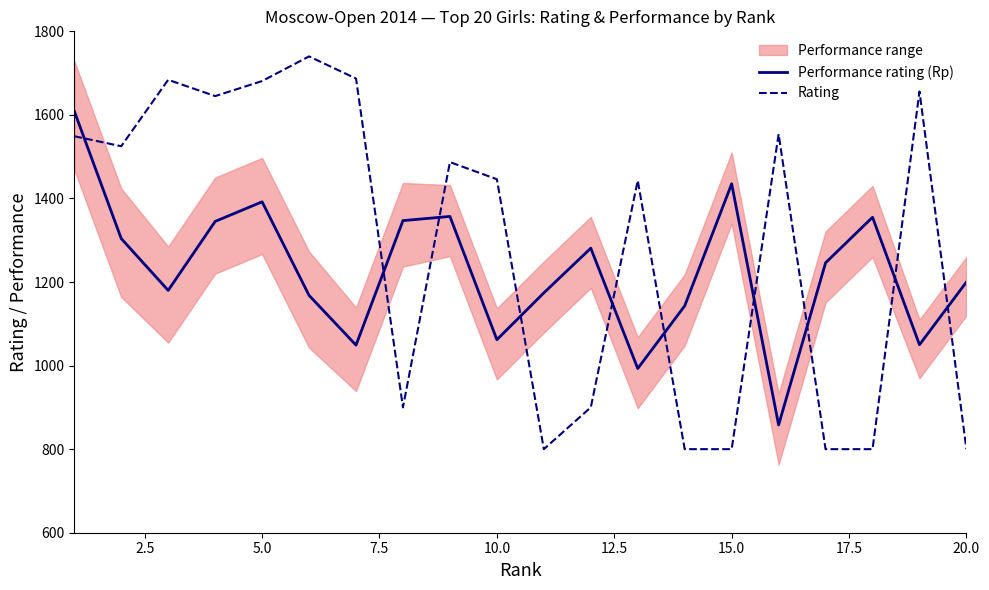

The Rating series shows 2676 at 5.0. True or false?

False